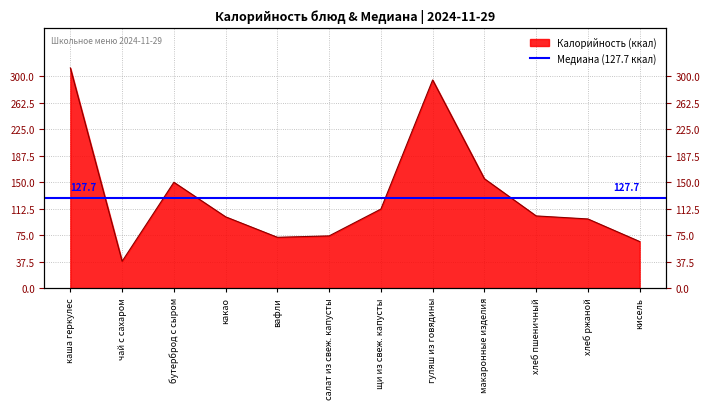

What value does the data have at бутерброд с сыром?

150.0